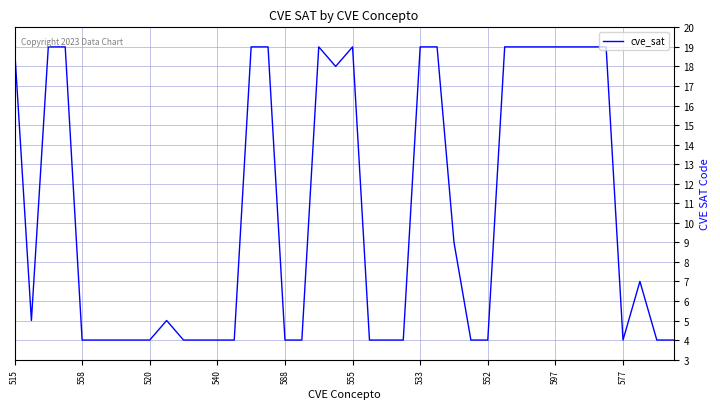

What is the difference between the maximum and minimum values?

15